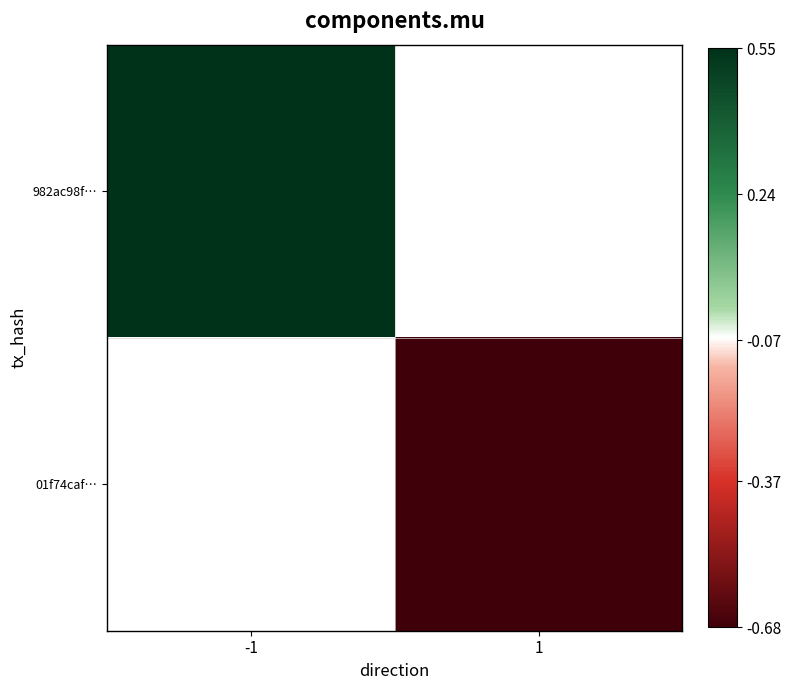

Which series has the widest spread of values?

982ac98f…